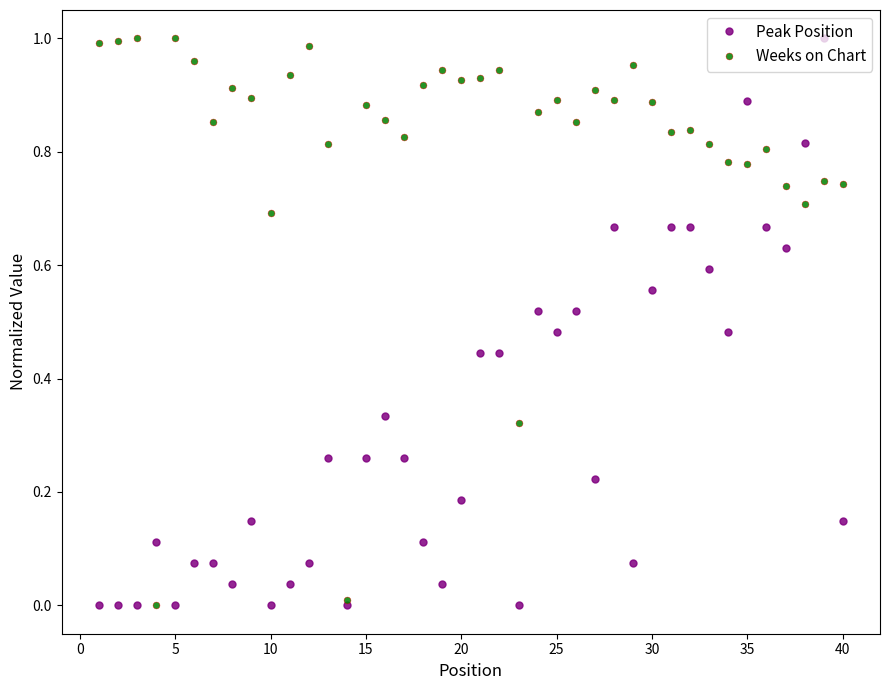

How many lines are shown in the chart?

2